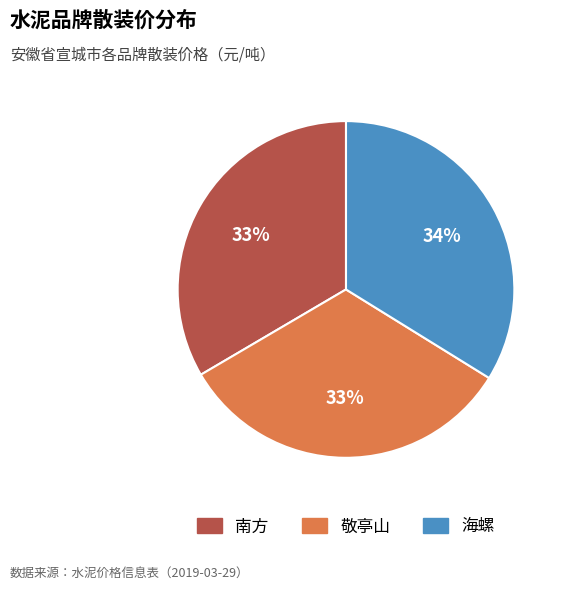

Count the number of slices in the pie.

3